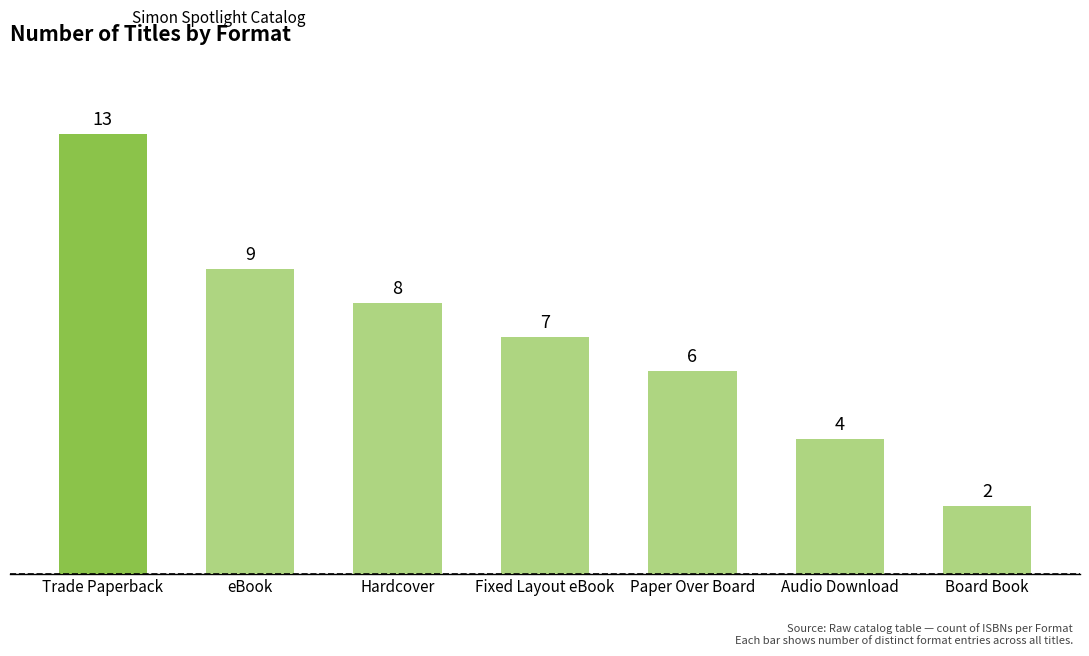

What is the sum of the values at Hardcover and eBook?

17